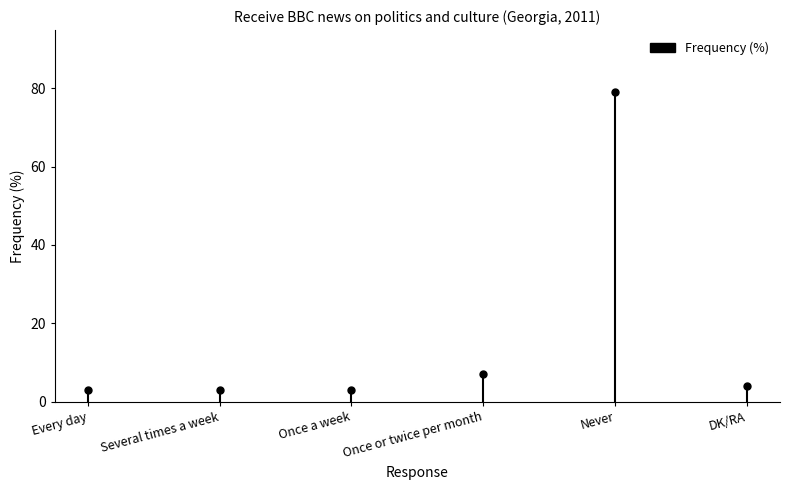

What is the change in value from Never to DK/RA?

-75